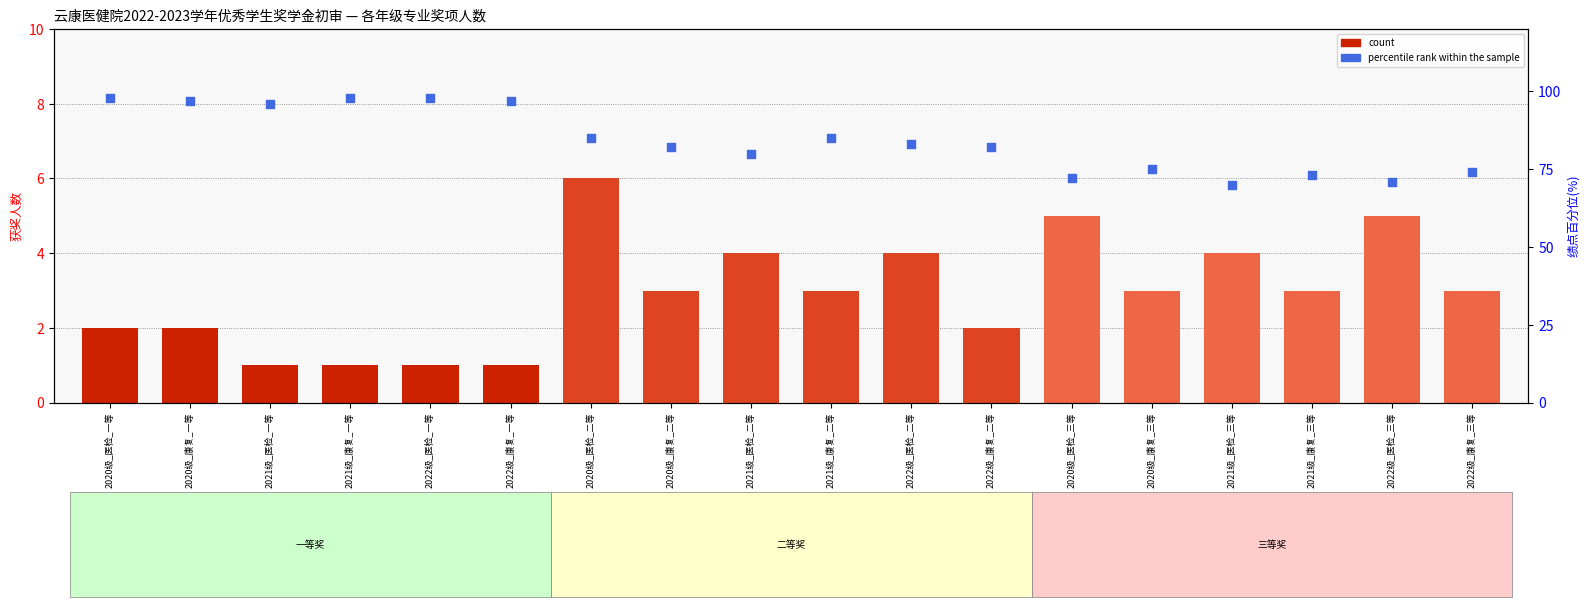

At which category is the sum across all series the highest?

2020级_医检_一等